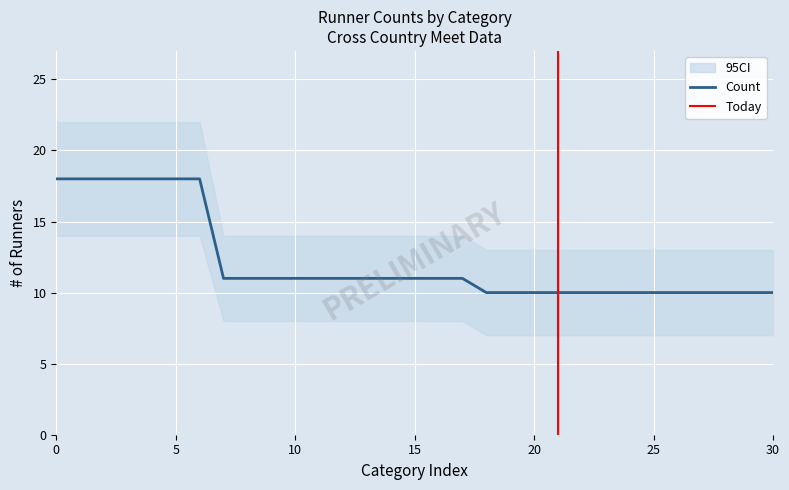

How many distinct data groups are displayed?

1